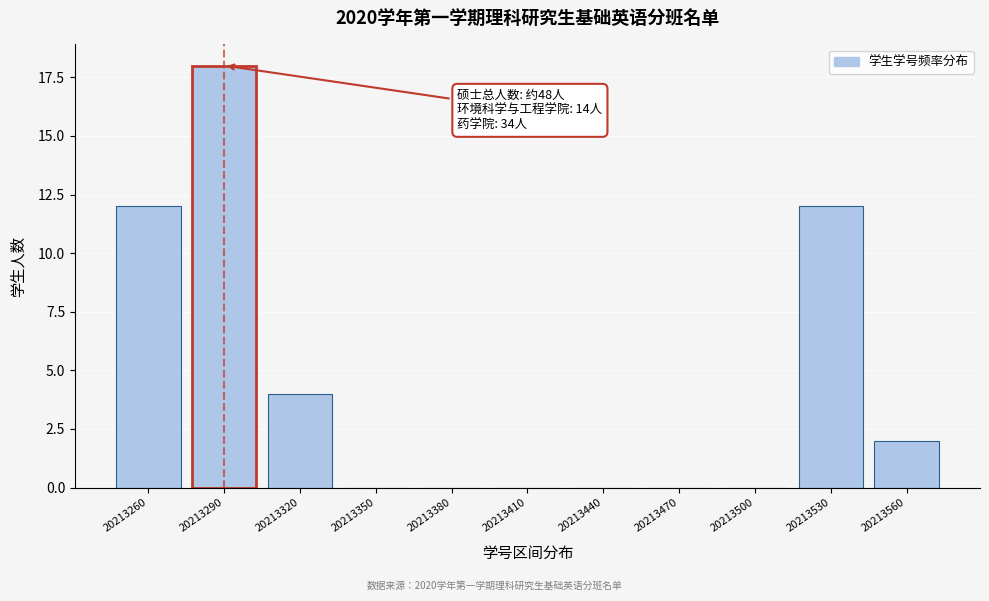

Reading left to right, transcribe all the data shown in this chart.

20213260=12	20213290=18	20213320=4	20213350=0	20213380=0	20213410=0	20213440=0	20213470=0	20213500=0	20213530=12	20213560=2